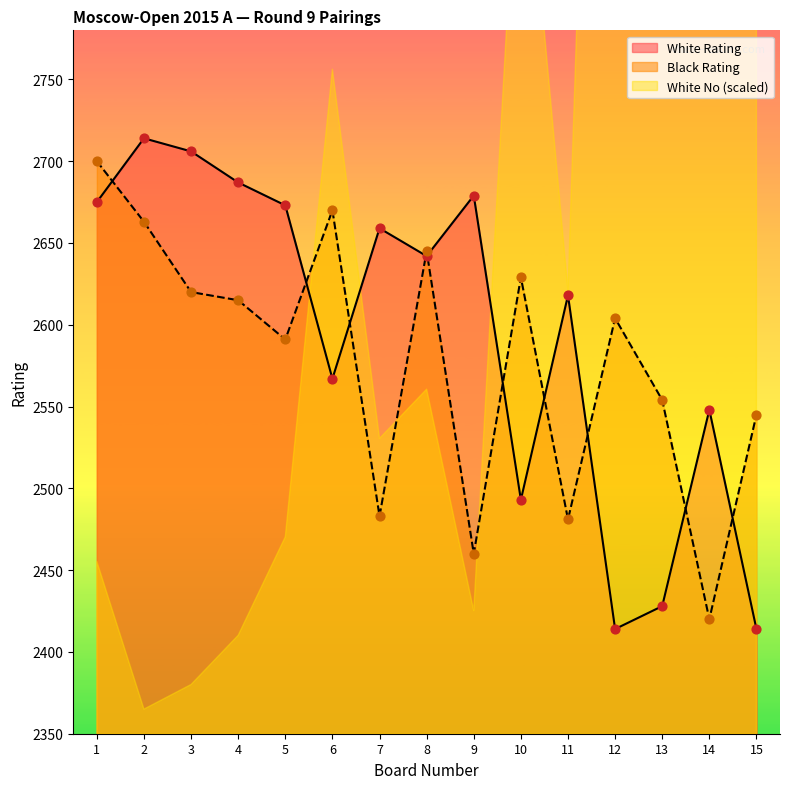

At which category is the sum across all series the highest?

2